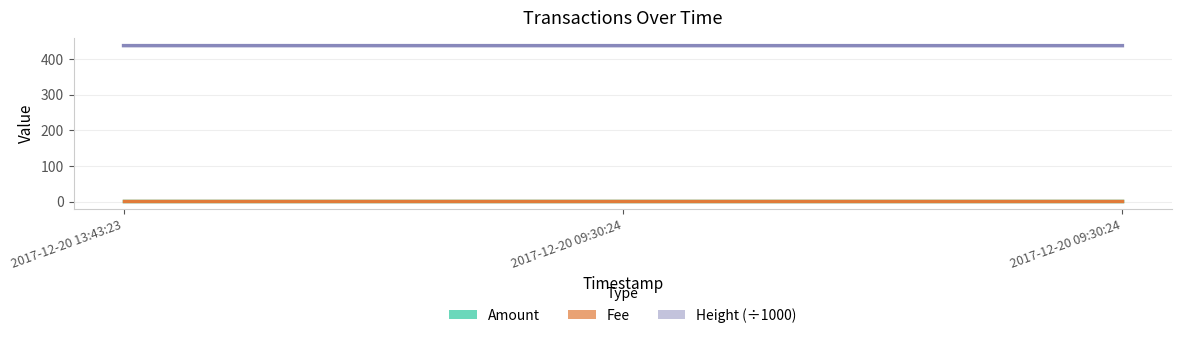

Between 2017-12-20 13:43:23 and 2017-12-20 09:30:24, which is larger?

2017-12-20 13:43:23